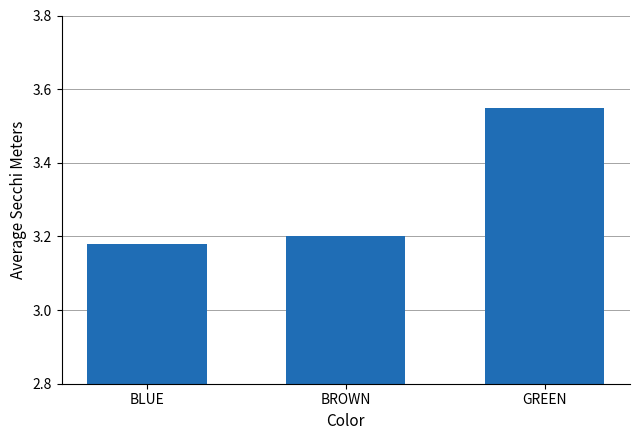

Are the bars grouped side by side (vs. stacked)?

No